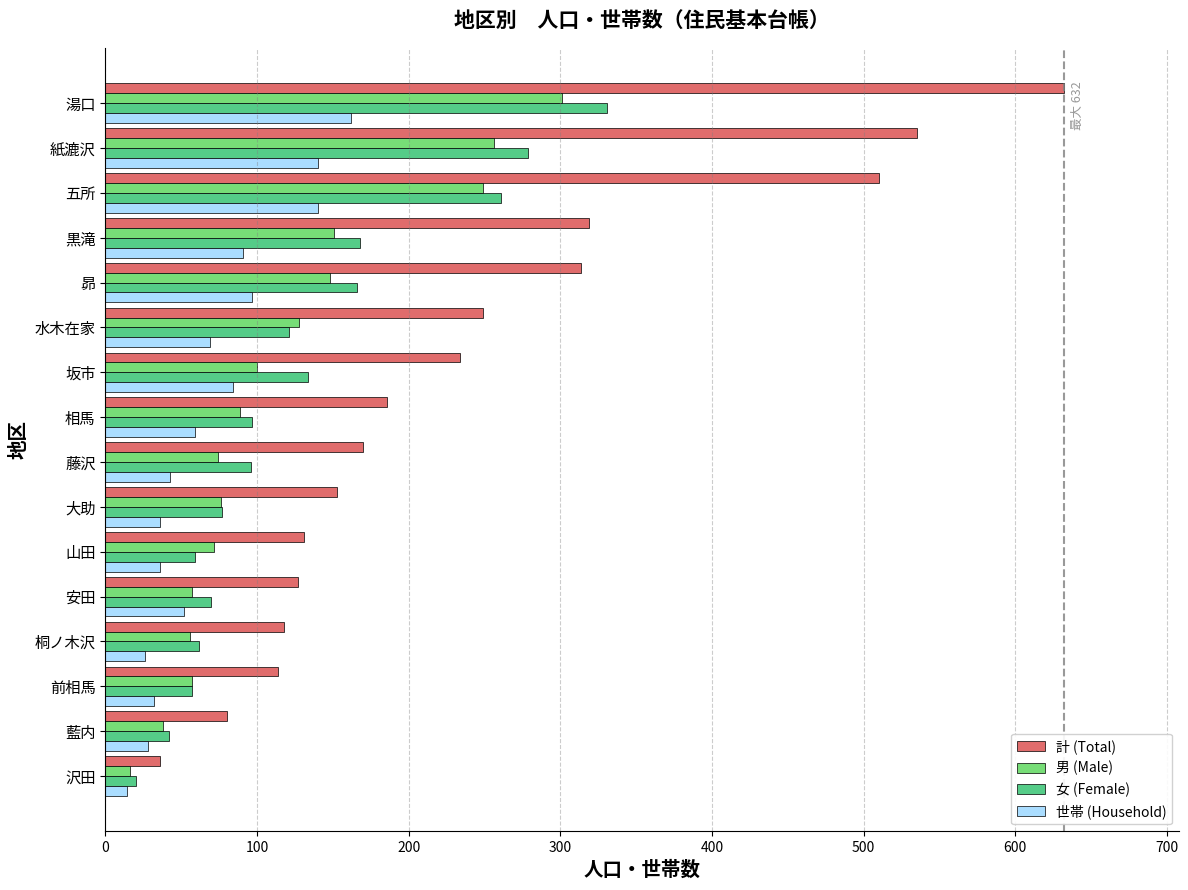

Is it true that 女 (Female) equals 26 at 大助?

False